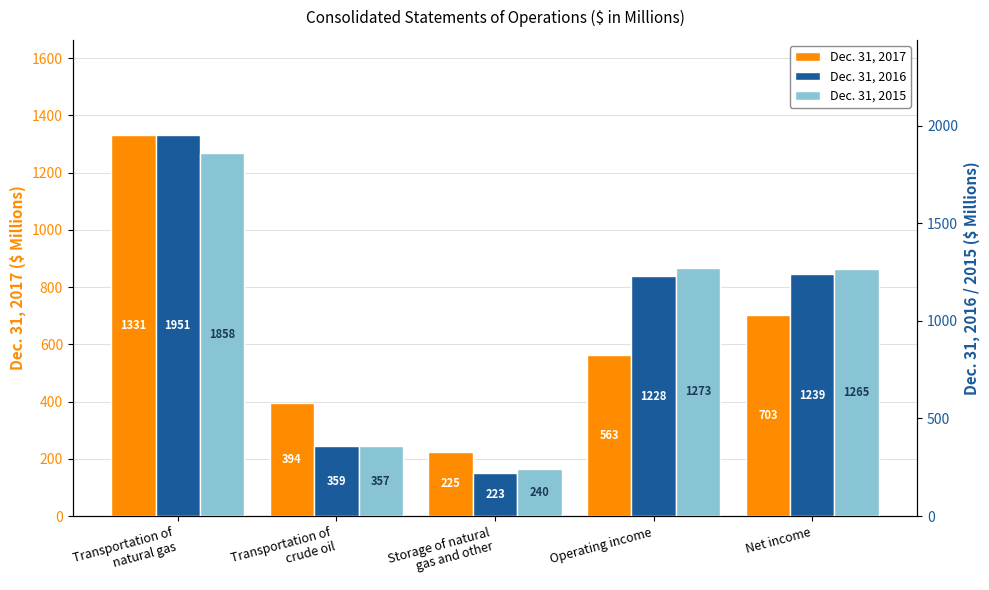

How many bars are there in each group?

3